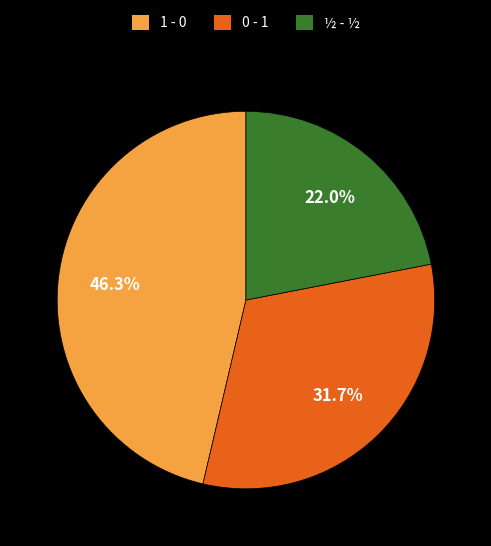

To the nearest percent, what is the average slice percentage?

33%